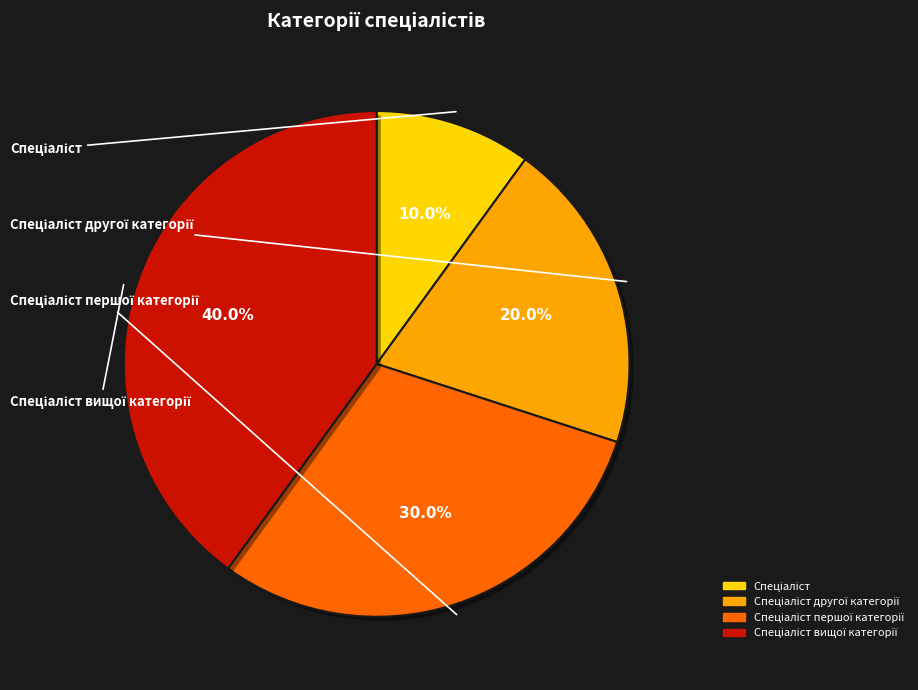

Is there a majority slice in this chart?

No